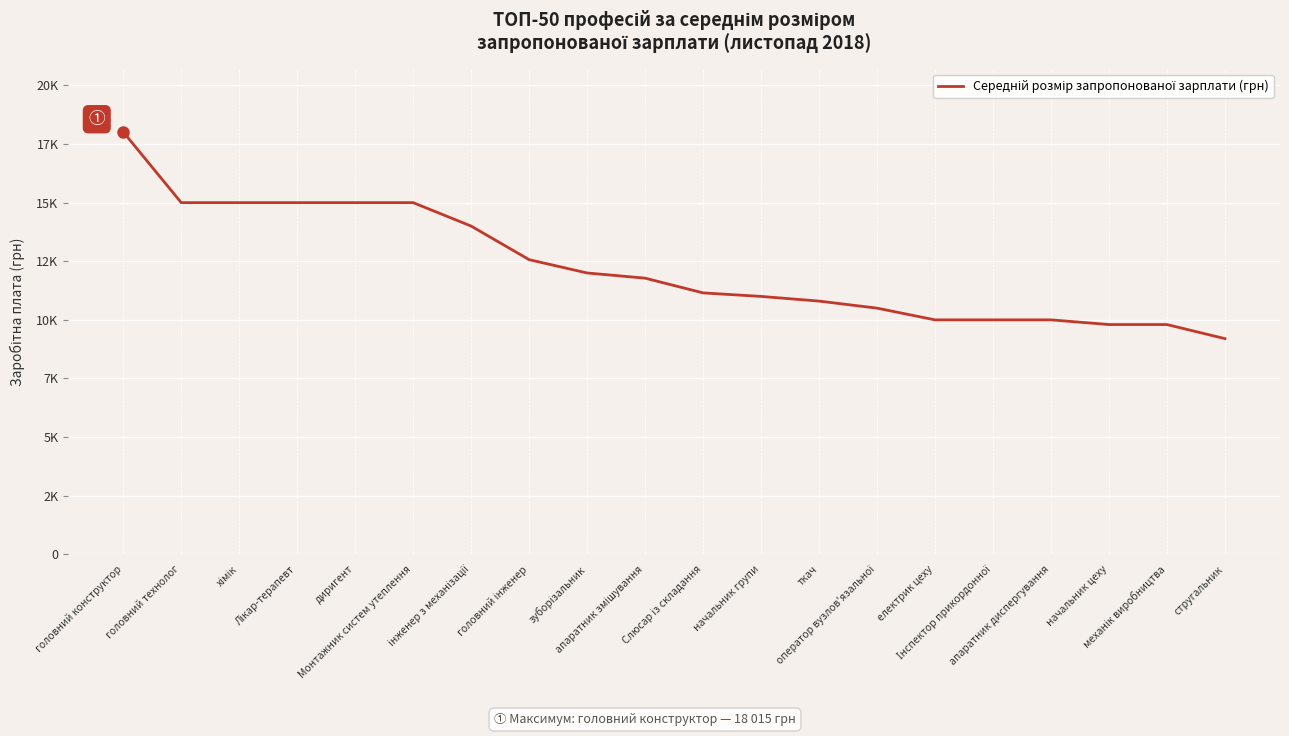

Does the chart display data point markers on the line(s)?

No